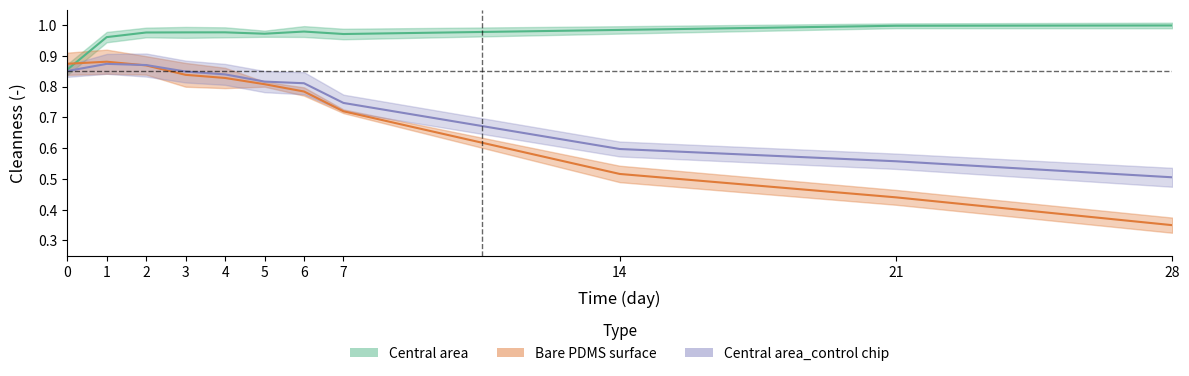

True or false: Central area_control chip and Central area intersect in this chart.

False